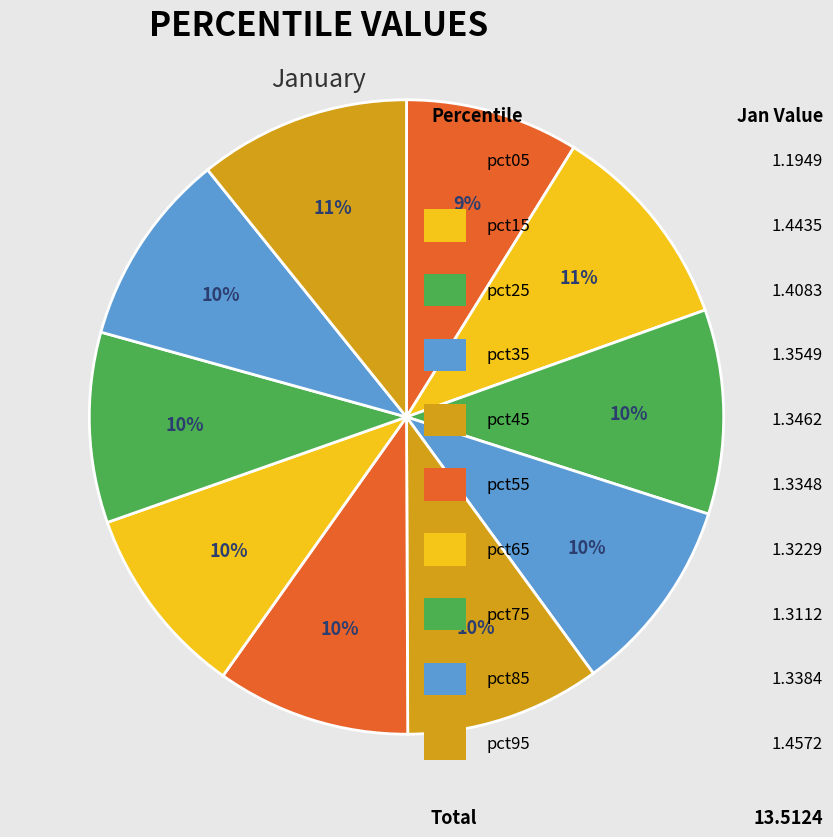

Rank the categories by value from lowest to highest.

pct05, pct75, pct65, pct55, pct85, pct45, pct35, pct25, pct15, pct95